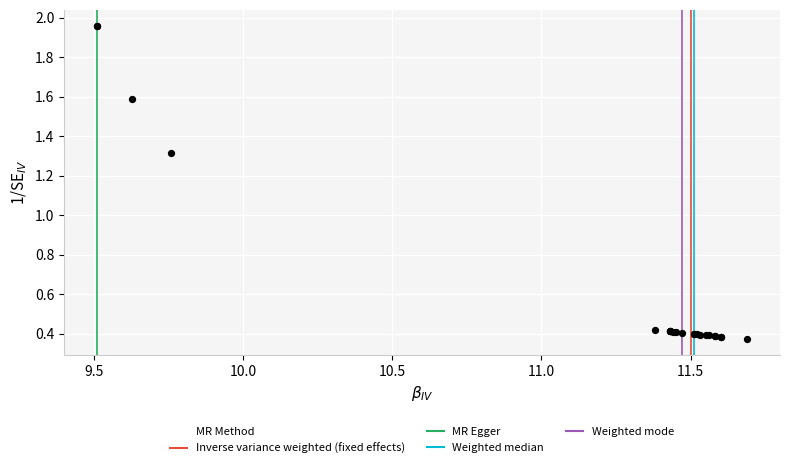

What Y value in the scatter plot is closest to 1?

1.3